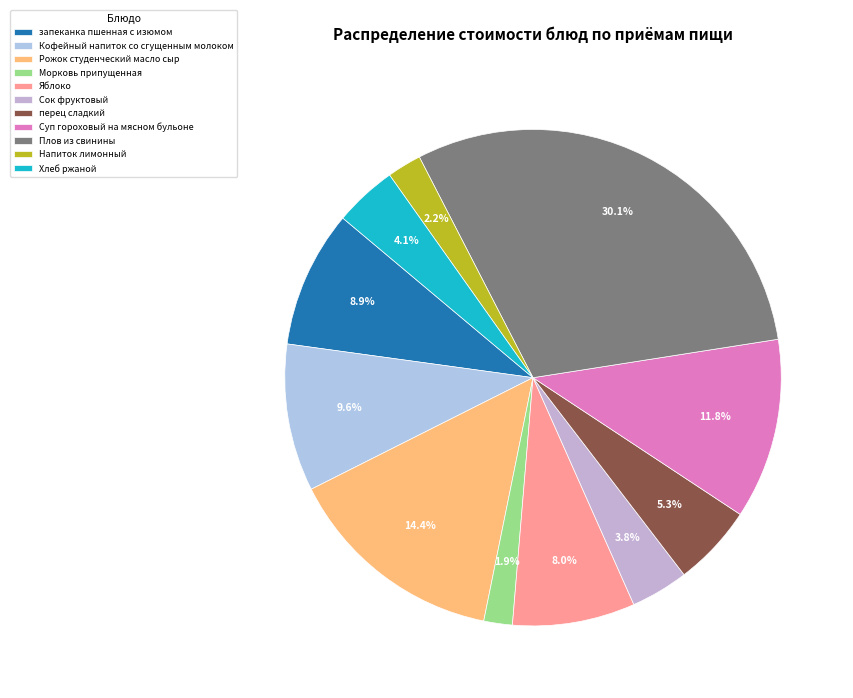

The Суп гороховый на мясном бульоне slice represents 23% of the pie. True or false?

False